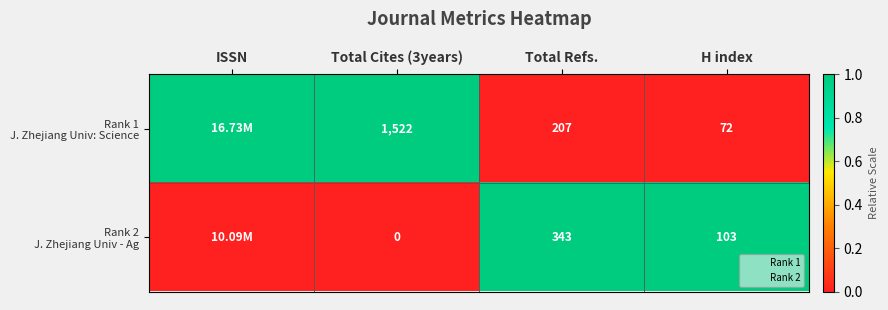

At which category is the sum across all series the highest?

ISSN